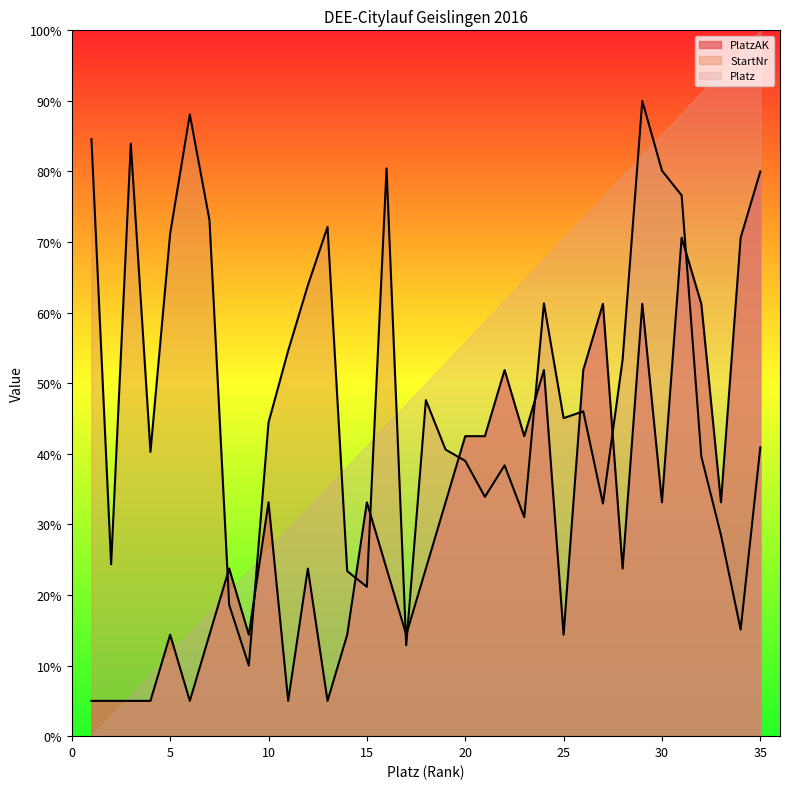

What is the total value across all series at 25?

130.0